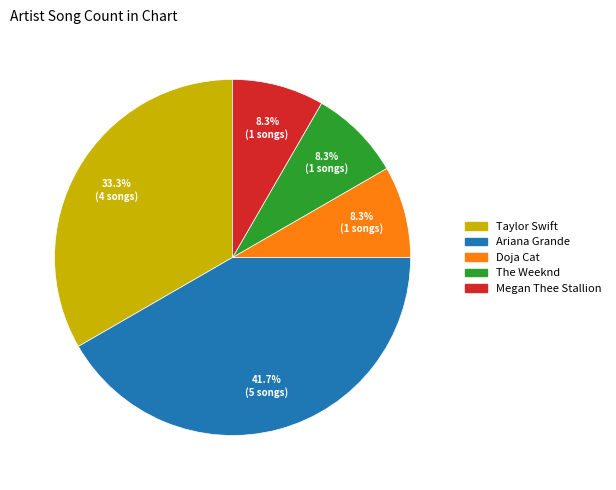

Count the number of slices in the pie.

5